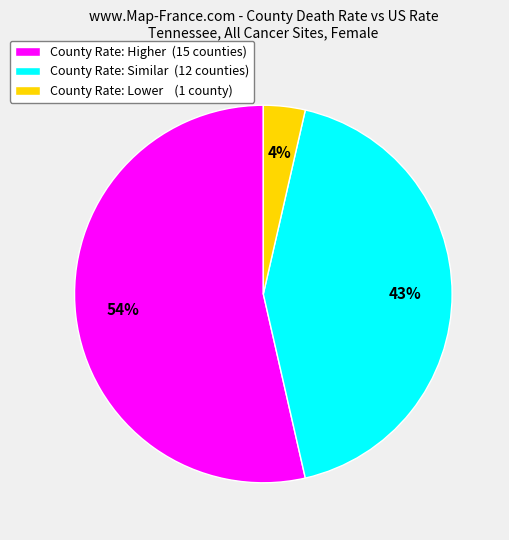

Between County Rate: Higher (15 counties) and County Rate: Similar (12 counties), which is larger?

County Rate: Higher (15 counties)